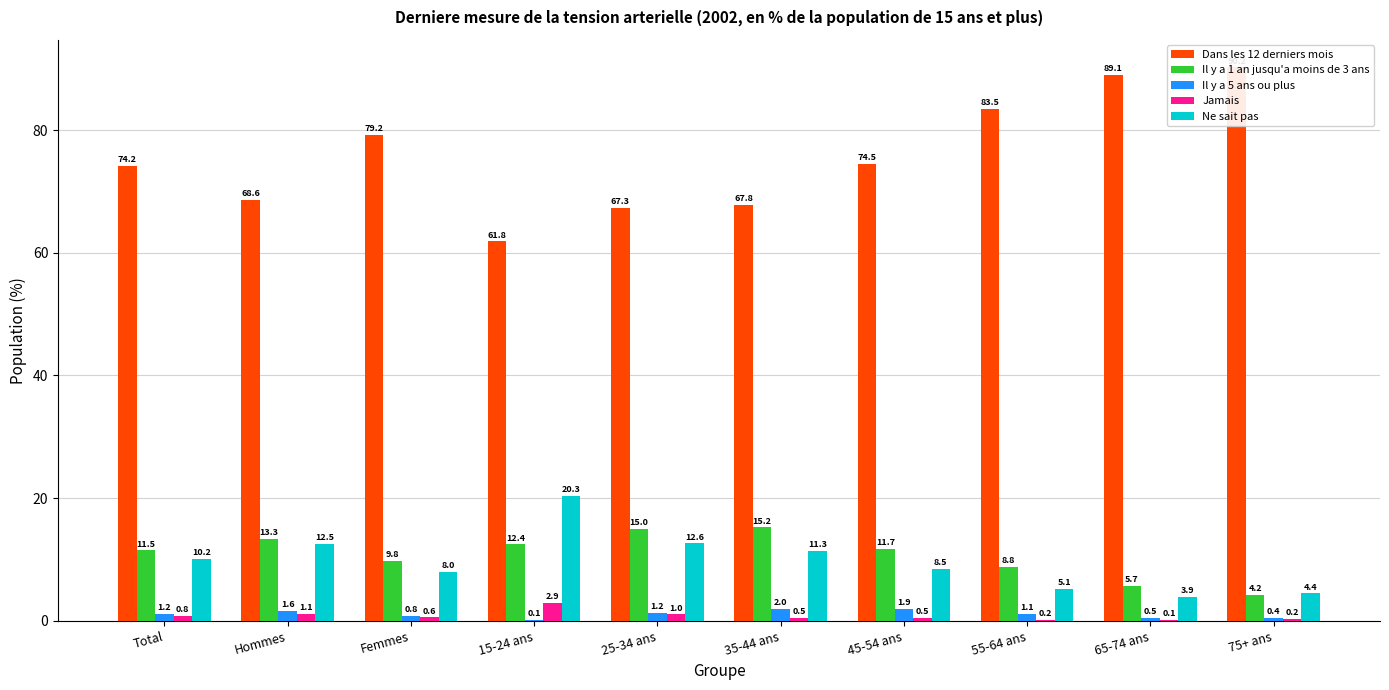

At which label is Dans les 12 derniers mois closest to 76?

45-54 ans